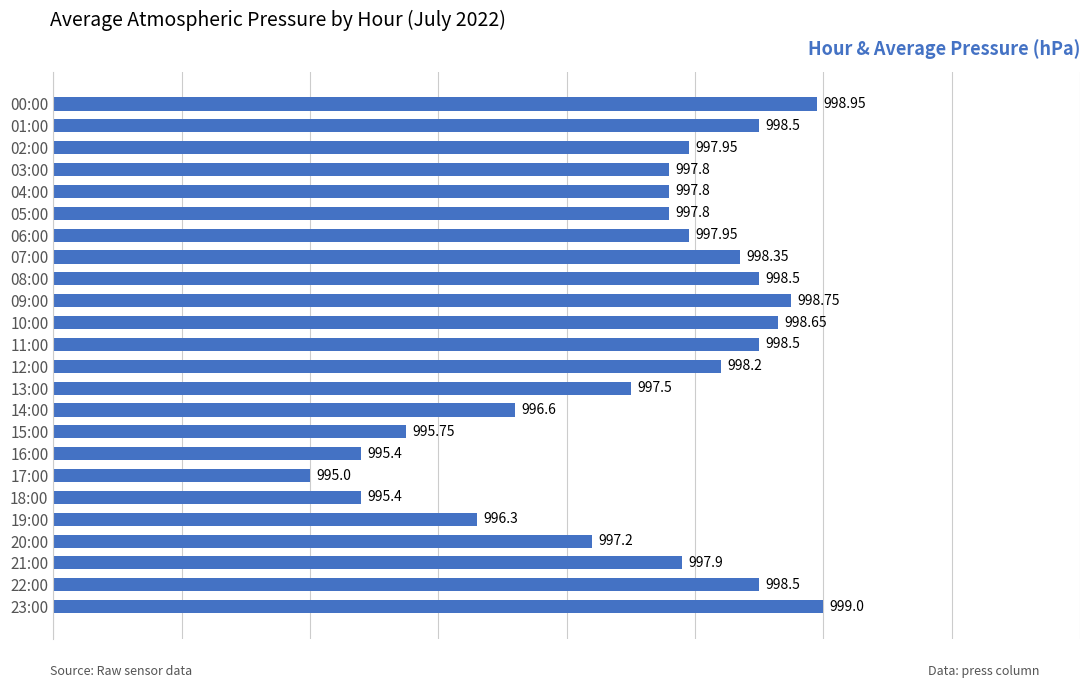

Which has a higher value, 03:00 or 02:00?

02:00